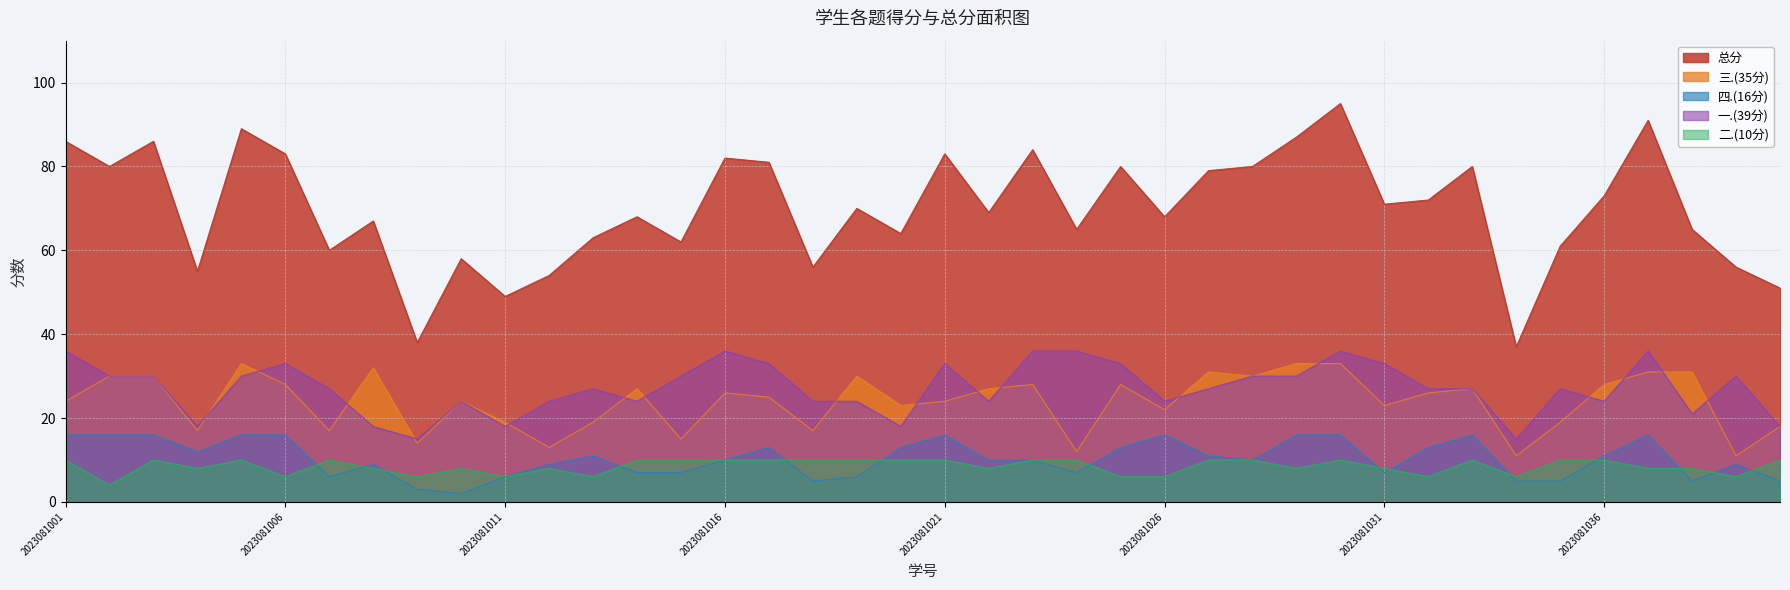

What is the spread (max minus min) of values at 2023081018?

51